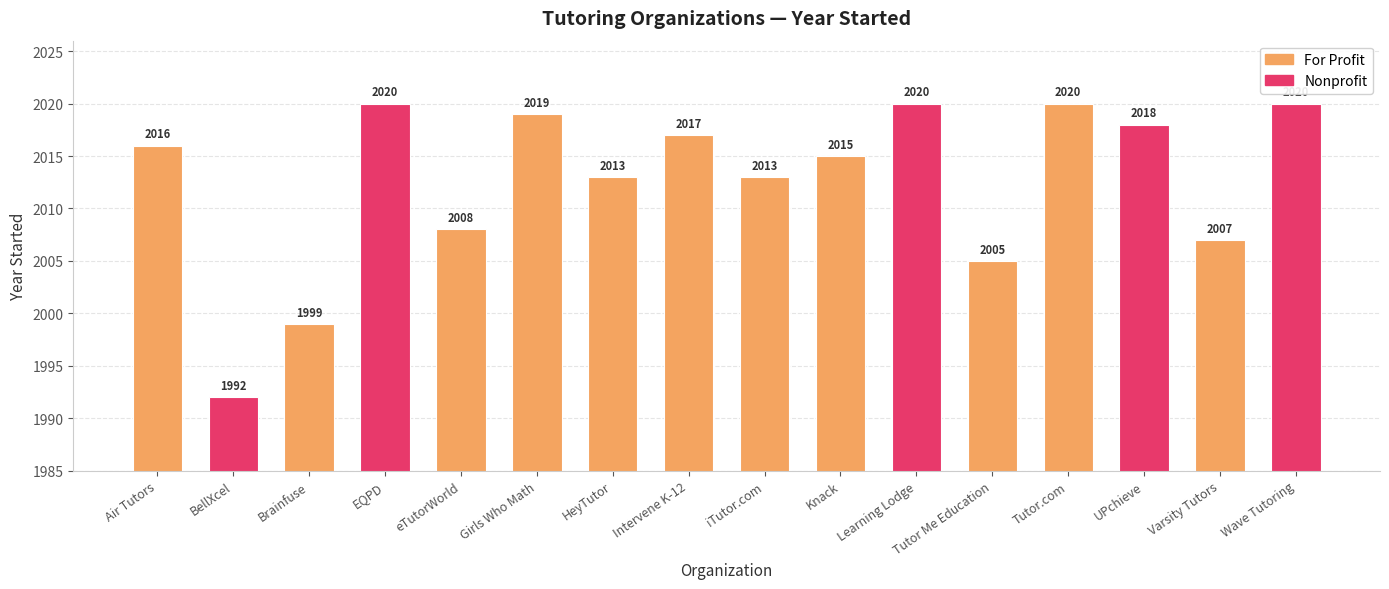

Reading left to right, what are all the values shown in this chart?

2016	1992	1999	2020	2008	2019	2013	2017	2013	2015	2020	2005	2020	2018	2007	2020